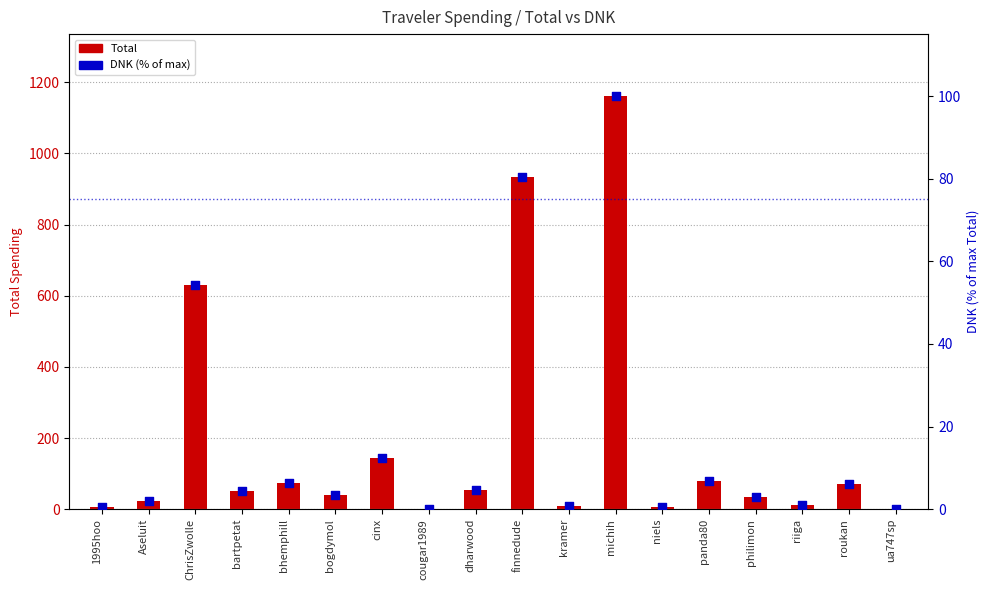

Which series contains the lowest Y value?

DNK (% of max)